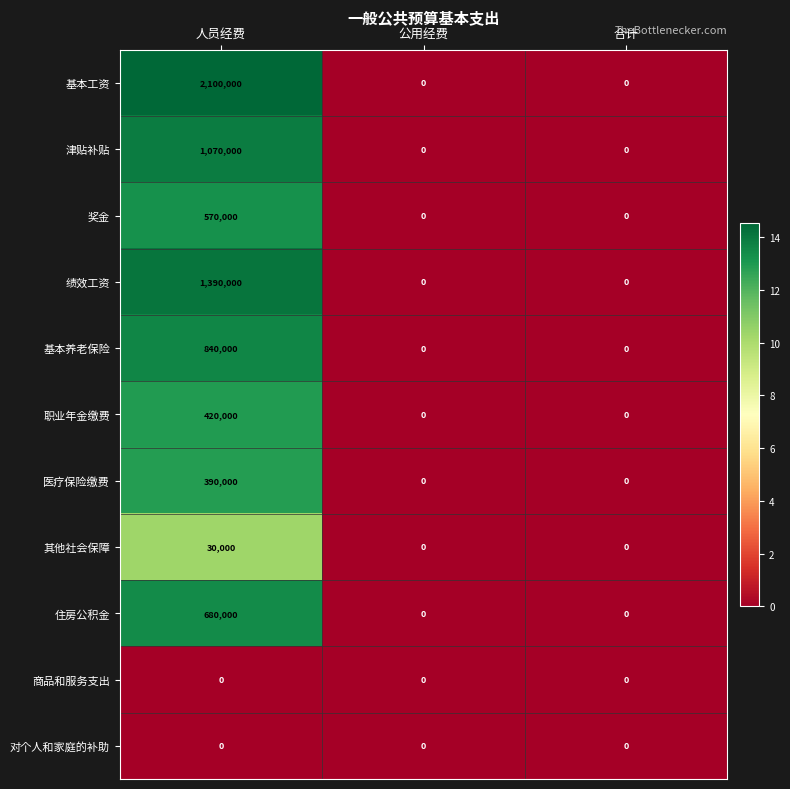

The value of 奖金 at 合计 is 0. True or false?

True